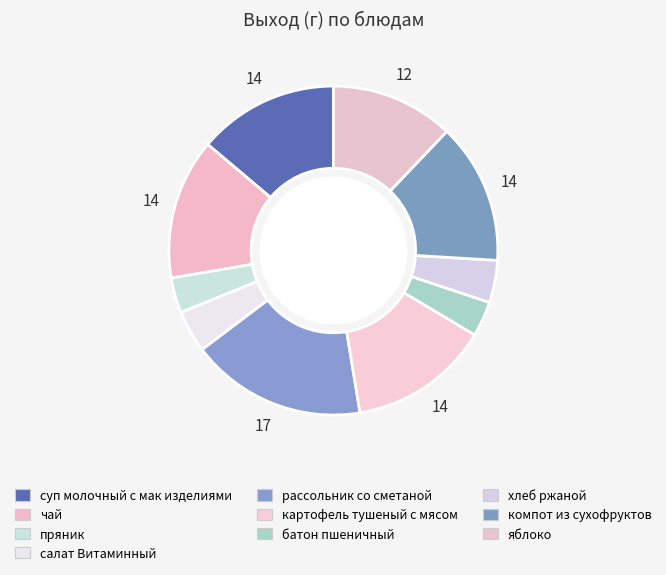

To the nearest percent, what percentage of the pie is батон пшеничный?

3%